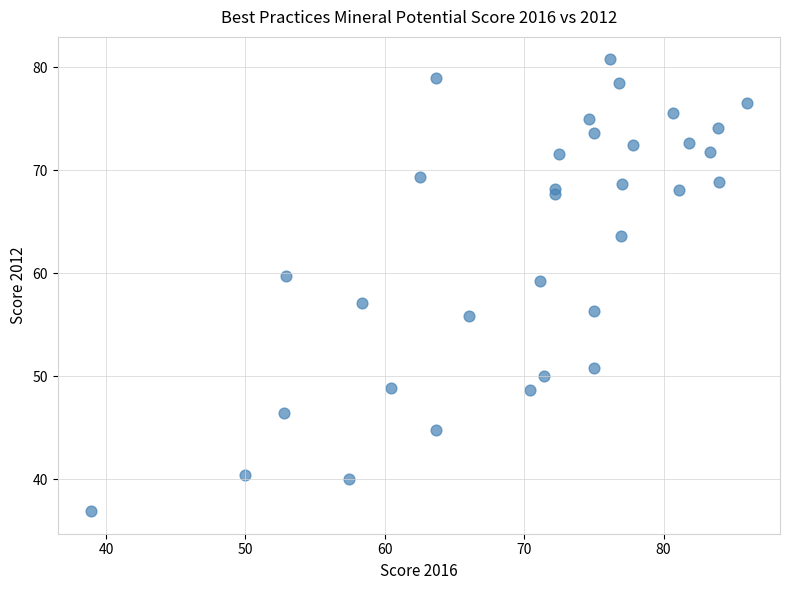

What is the range of X values (max minus min)?

47.1